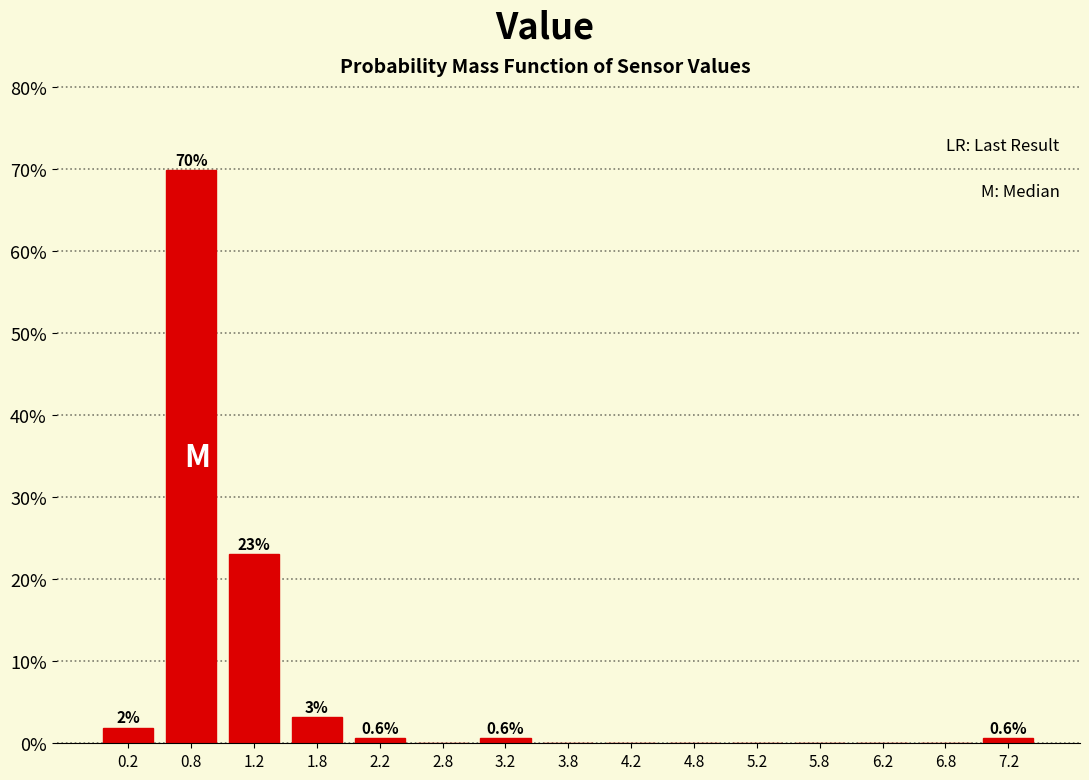

Over which range of the x-axis is the bar tallest?

0.5 to 1.0